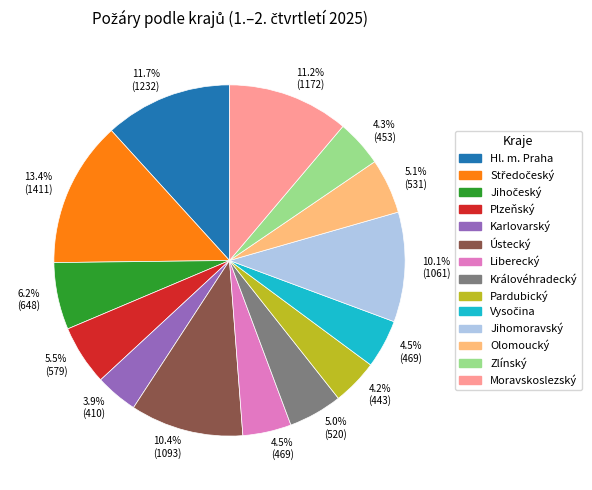

Combined, what portion of the pie is Plzeňský and Zlínský?

9.8%